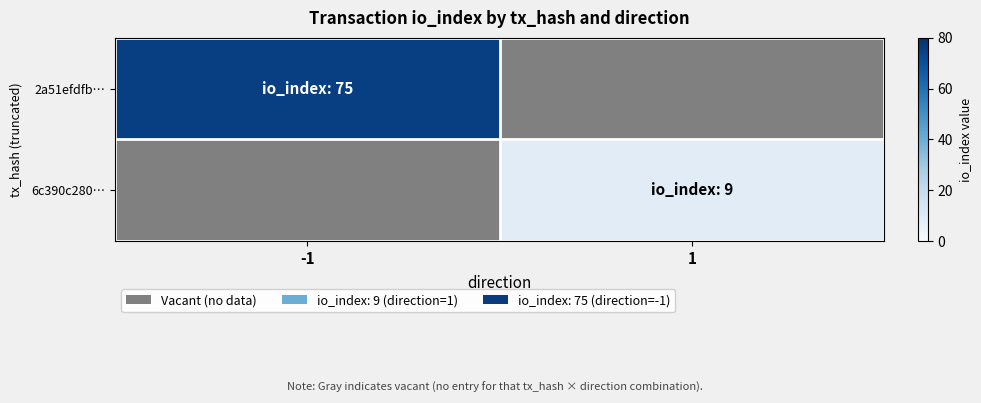

Which label corresponds to the smallest value in the chart?

1